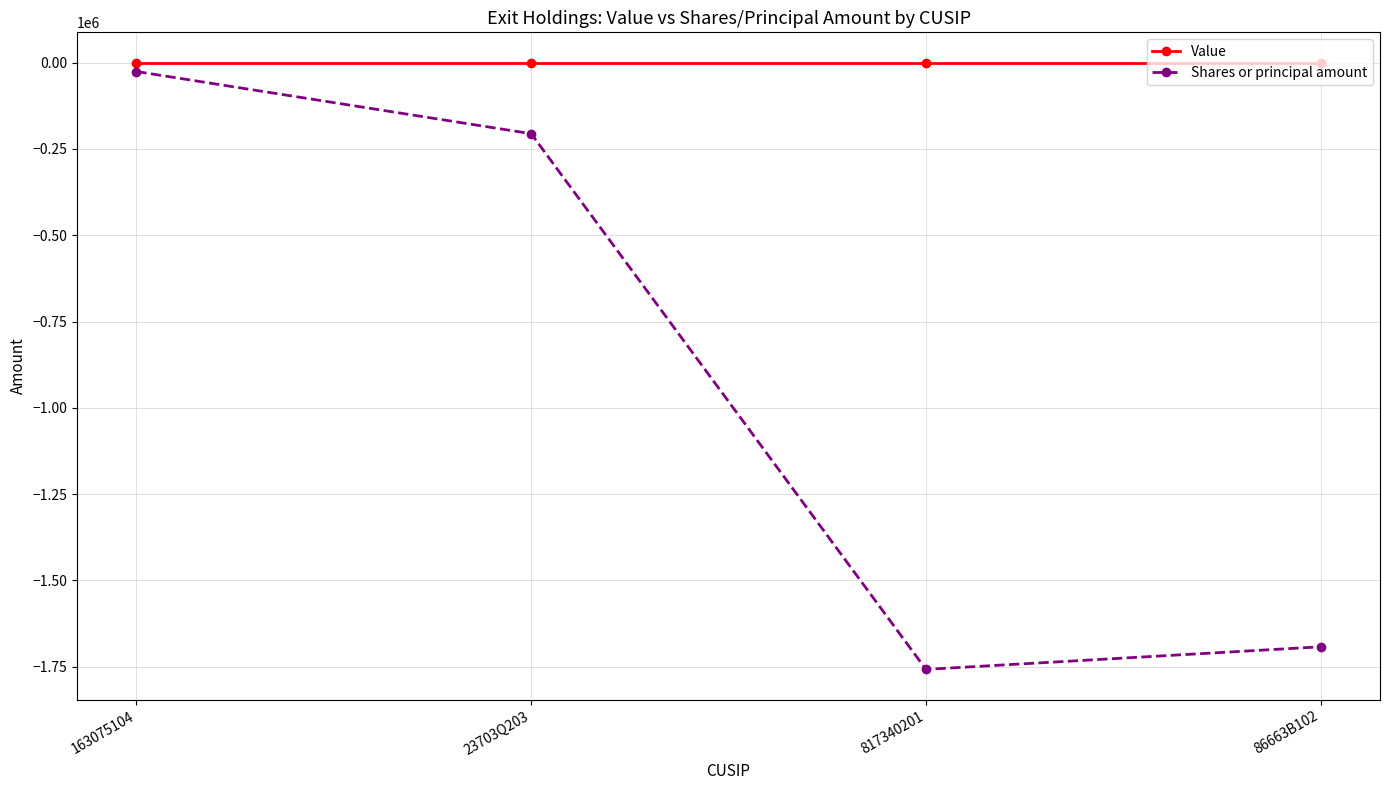

At which label does Shares or principal amount reach its minimum?

817340201